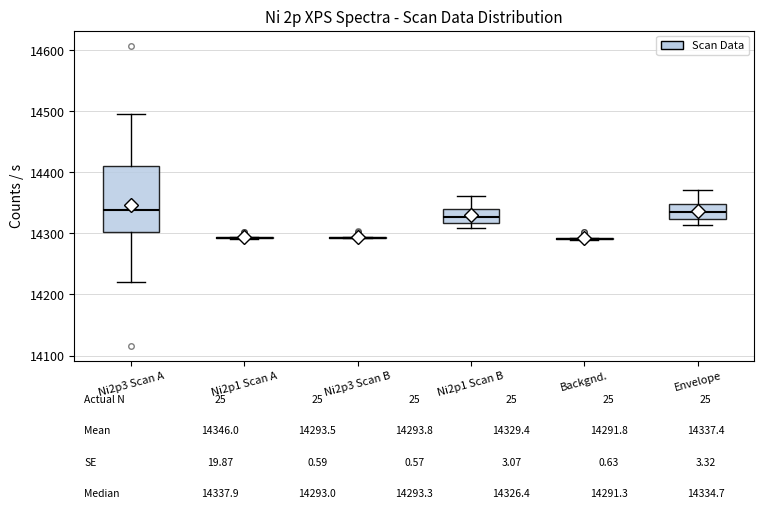

Which box is the tallest, from its lower edge to its upper edge?

Ni2p3 Scan A